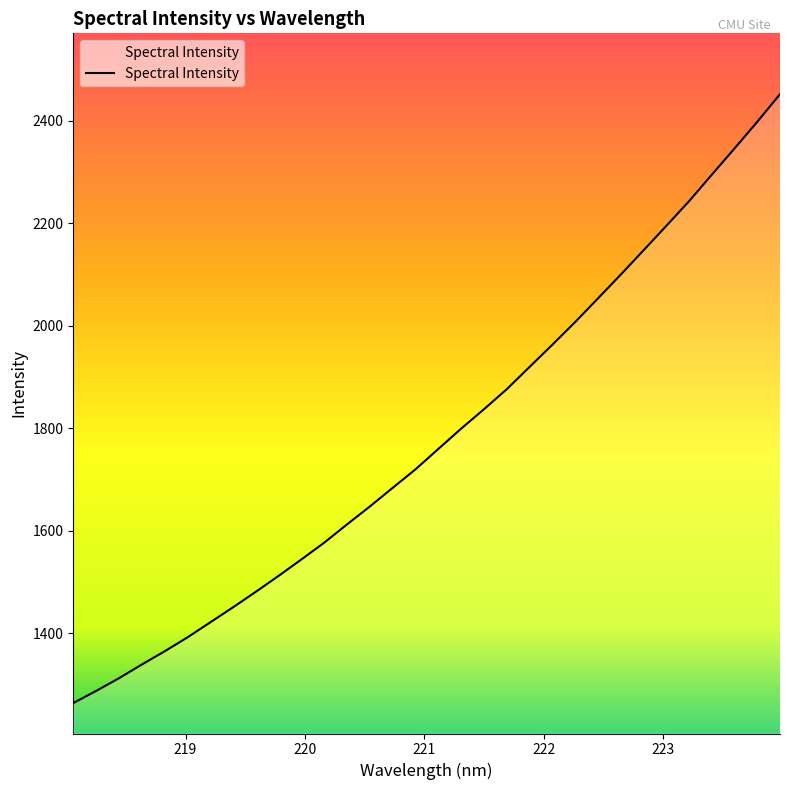

What is the difference between the maximum and minimum values?

1187.2